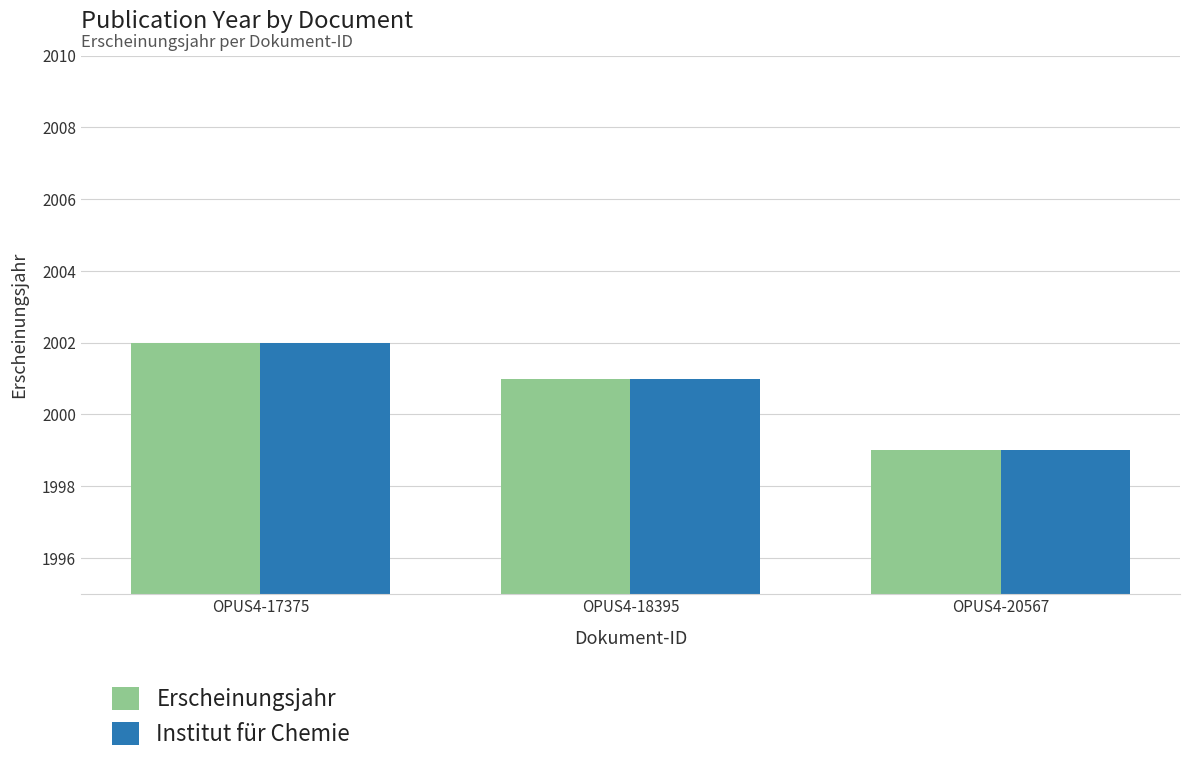

What is the sum of the Institut für Chemie values at OPUS4-17375 and OPUS4-18395?

4003